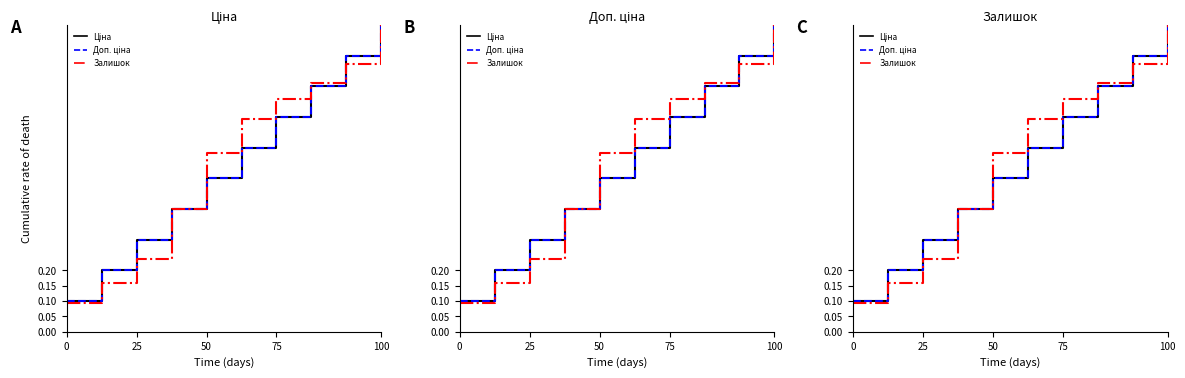

How many distinct data groups are displayed?

3